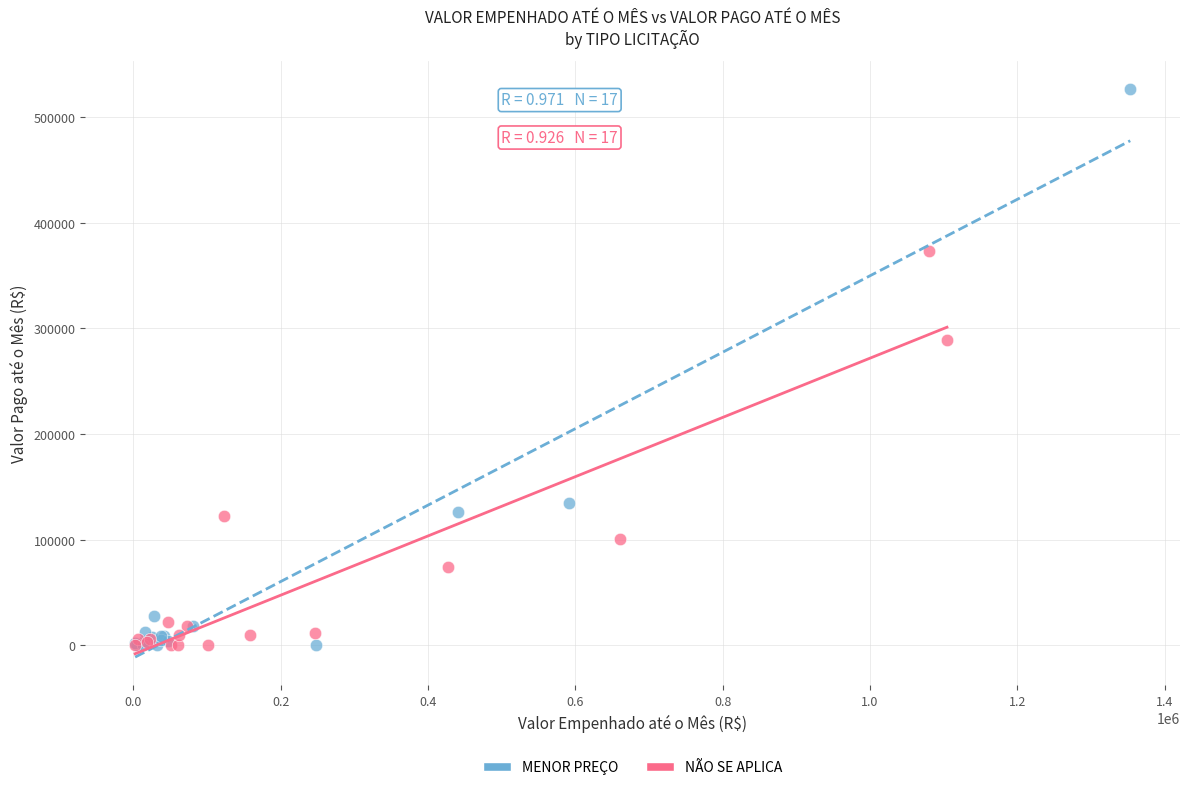

Which series reaches the maximum Y coordinate?

MENOR PREÇO